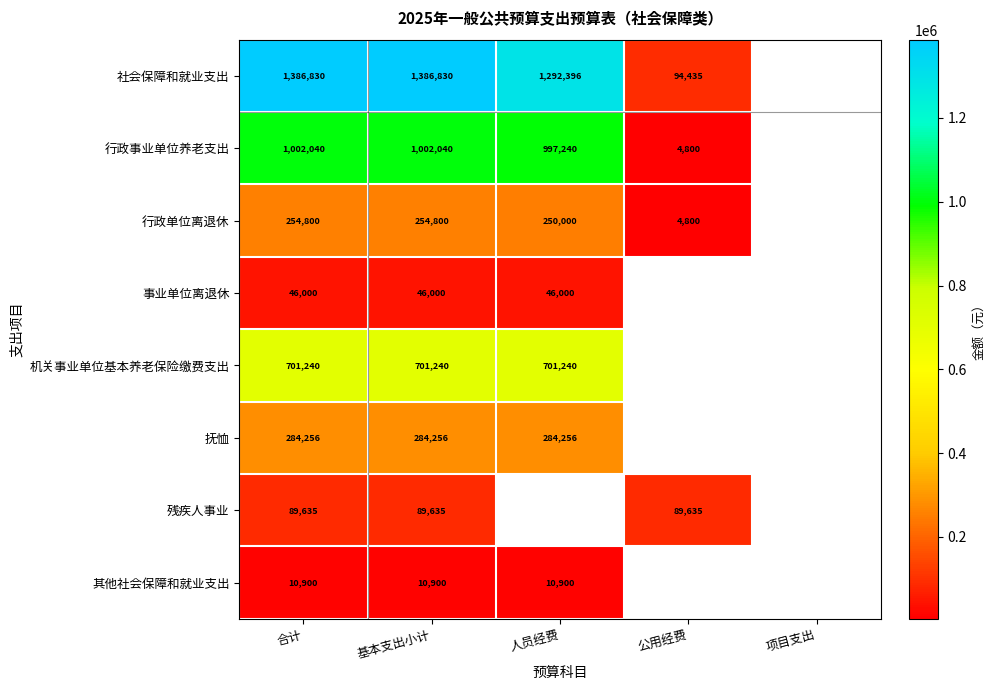

What is the difference between the highest and lowest values at 基本支出小计?

1375930.0